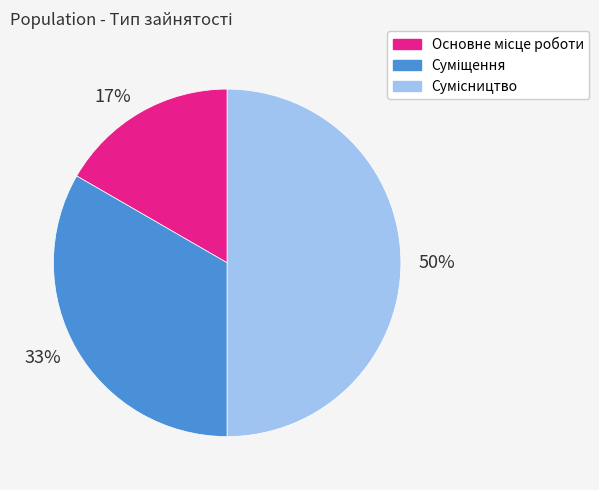

Which category has the biggest portion of the pie?

50%